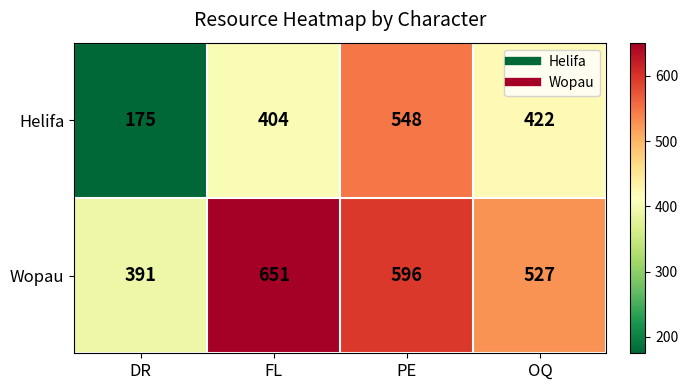

What is the sum of all Wopau values?

2165